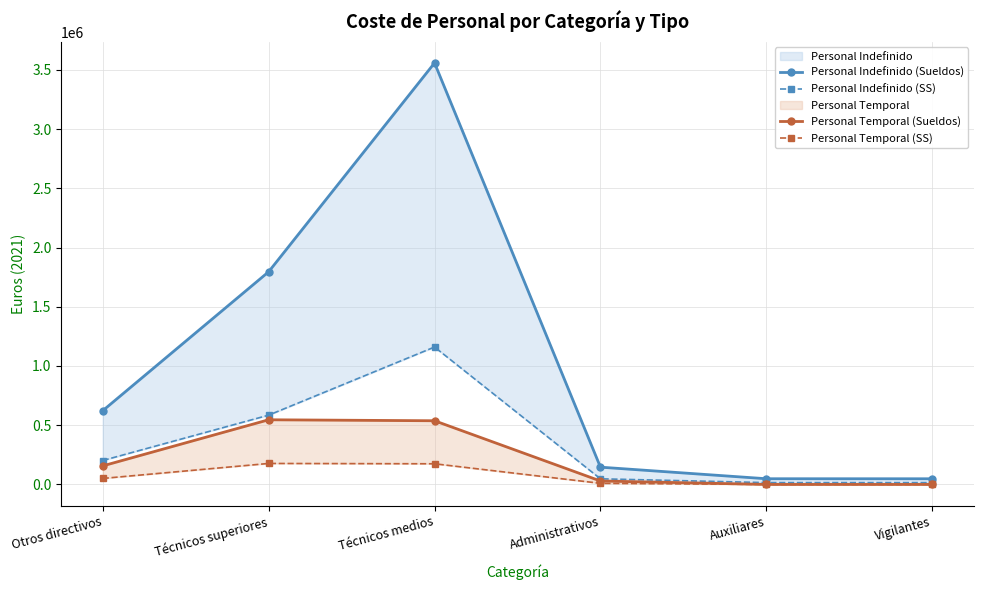

What is the value of the Personal Temporal (SS) point at the 1st from the left?

50630